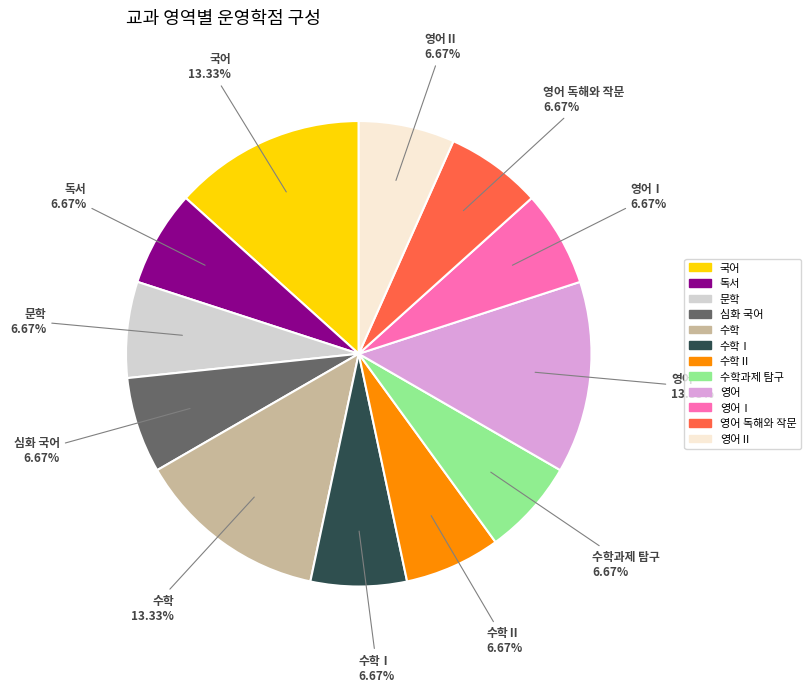

Is there any slice that represents more than half of the pie?

No